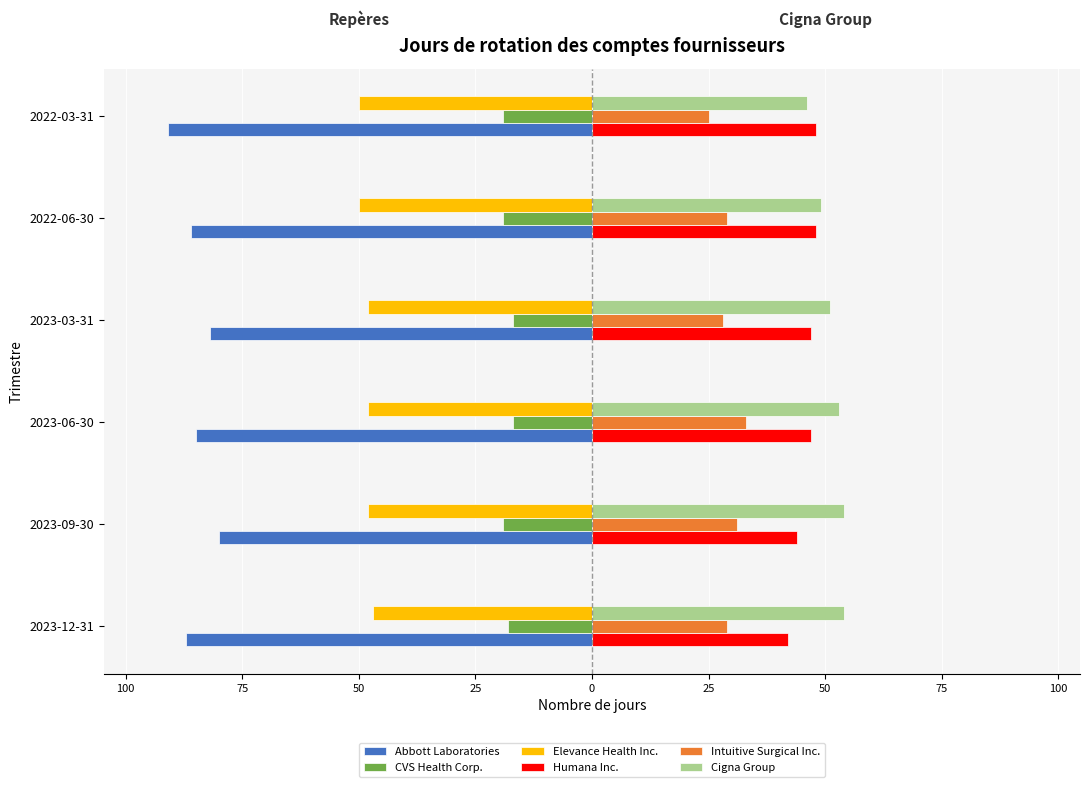

What are all the series names shown in the legend?

Abbott Laboratories, CVS Health Corp., Elevance Health Inc., Humana Inc., Intuitive Surgical Inc., Cigna Group